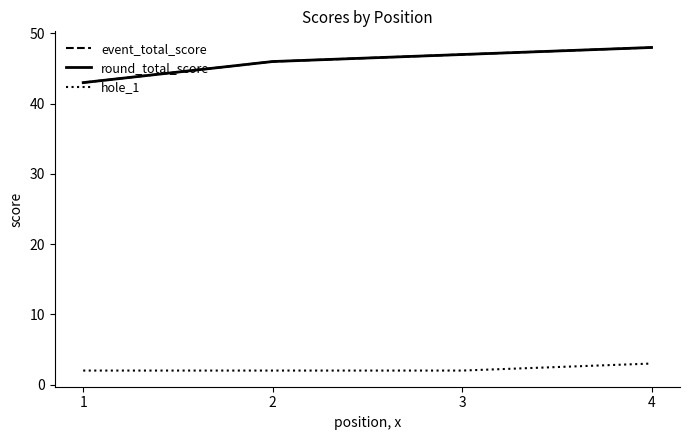

At how many categories does at least one series exceed 20?

4